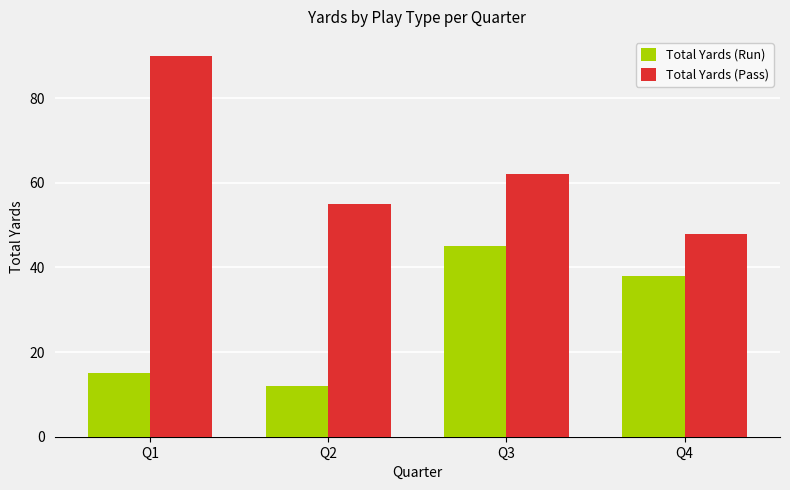

What is the difference between the maximum and minimum values in the Total Yards (Run) series?

33